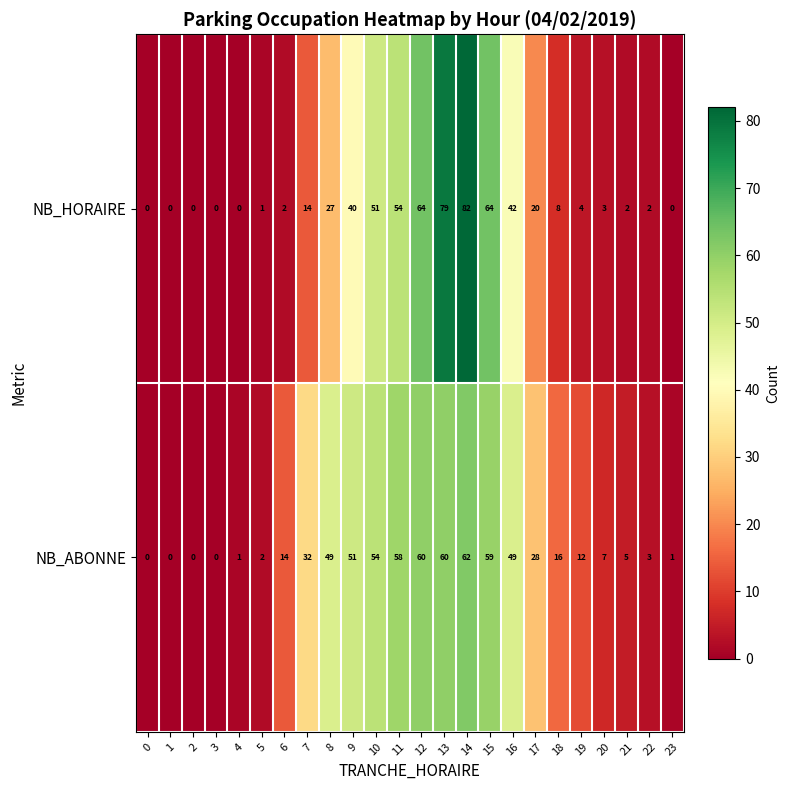

List the series in order of their overall mean, highest first.

NB_ABONNE, NB_HORAIRE